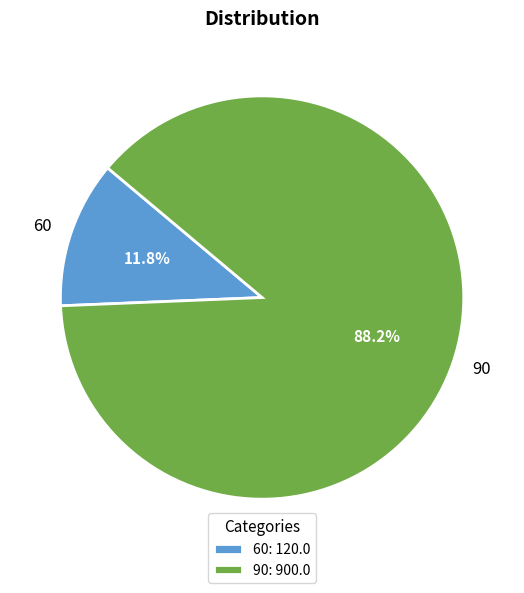

True or false: 60 accounts for 12% of the total.

True